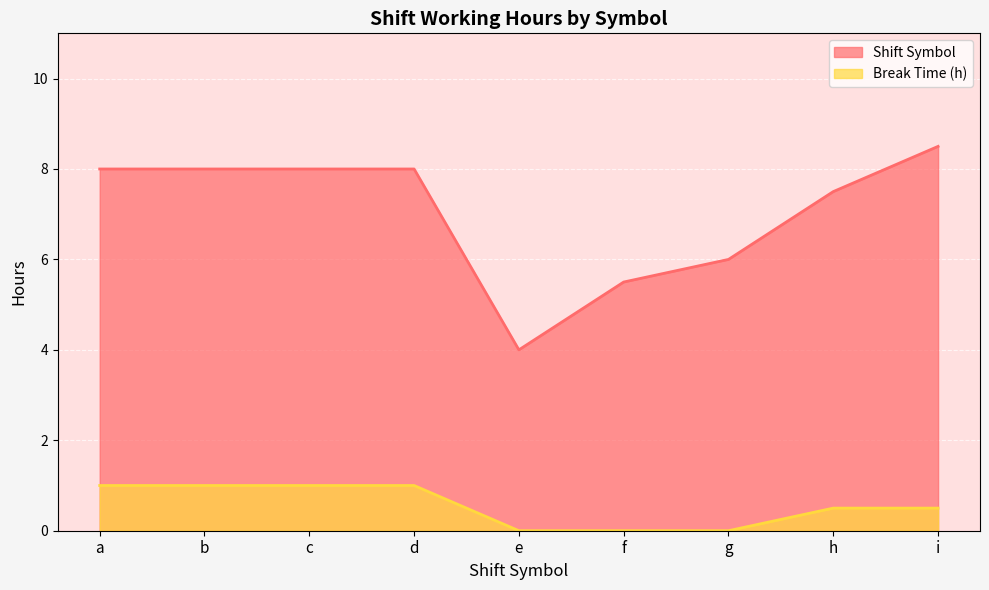

What is the spread (max minus min) of values at b?

7.0